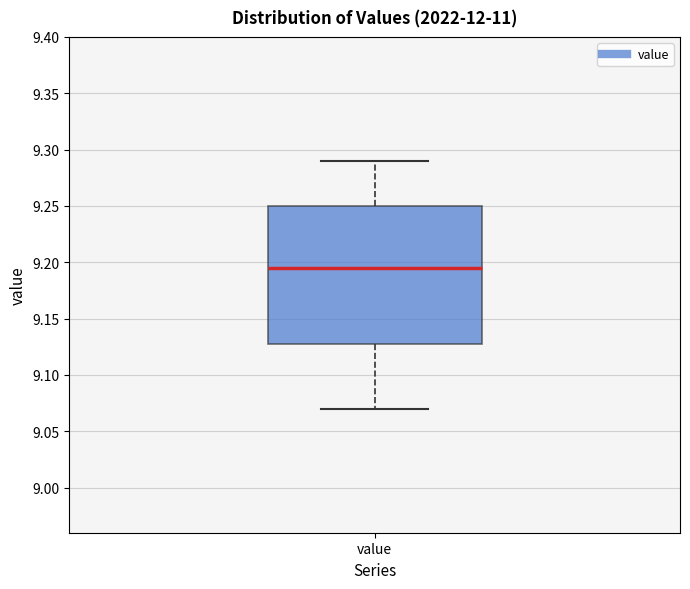

Read this box plot against the y-axis: the position of the median line, the range covered by the box, and the ends of both whiskers. The values are not printed on the chart, so give them approximately, as read against the axis.

median 9.195, box 9.130 to 9.250, whiskers 9.070 to 9.290